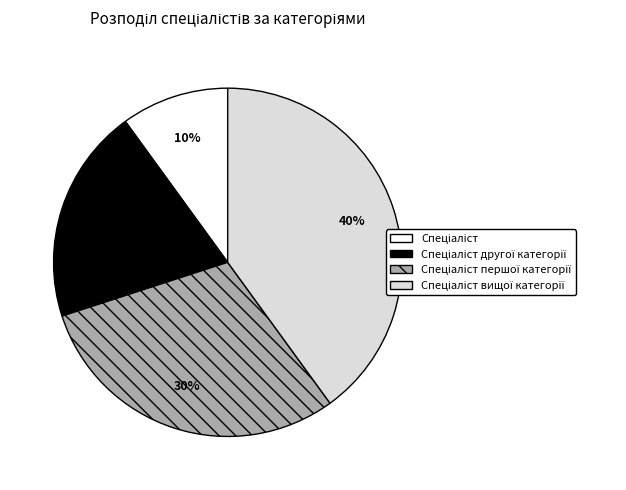

Does any single category account for the majority?

No